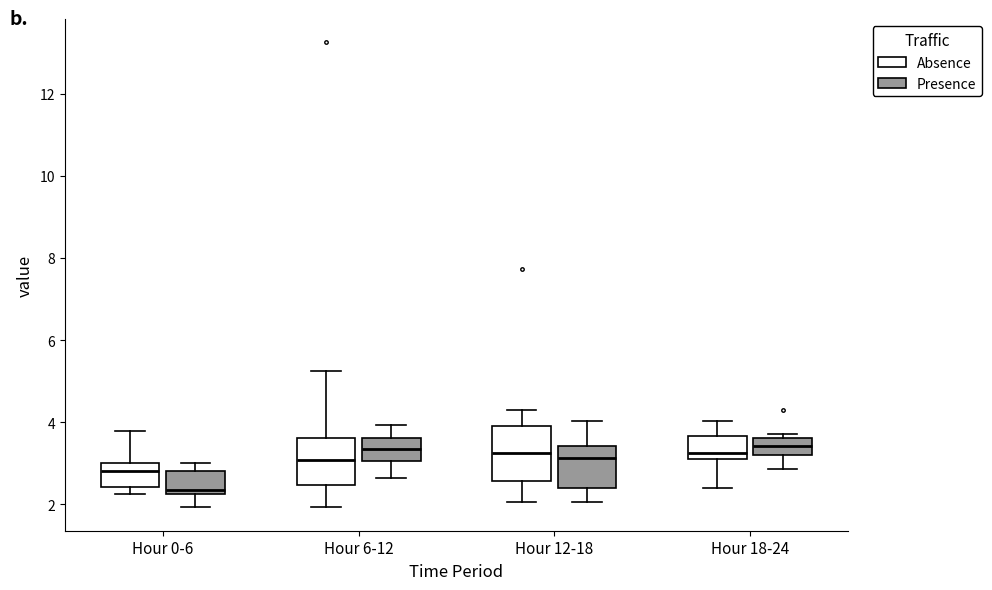

Which box has the lowest median line?

Hour 0-6 (Presence)